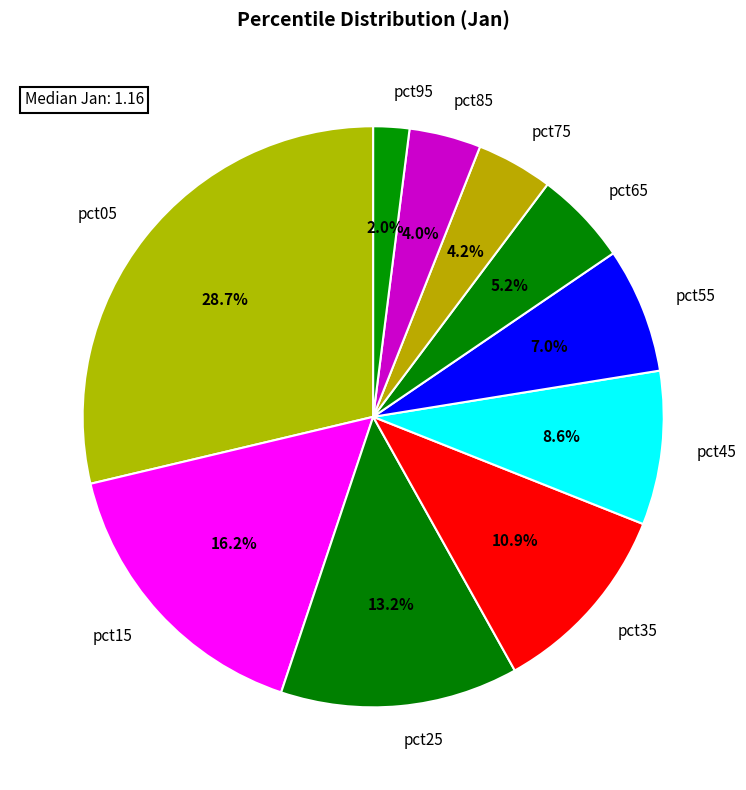

True or false: pct75 accounts for 4% of the total.

True